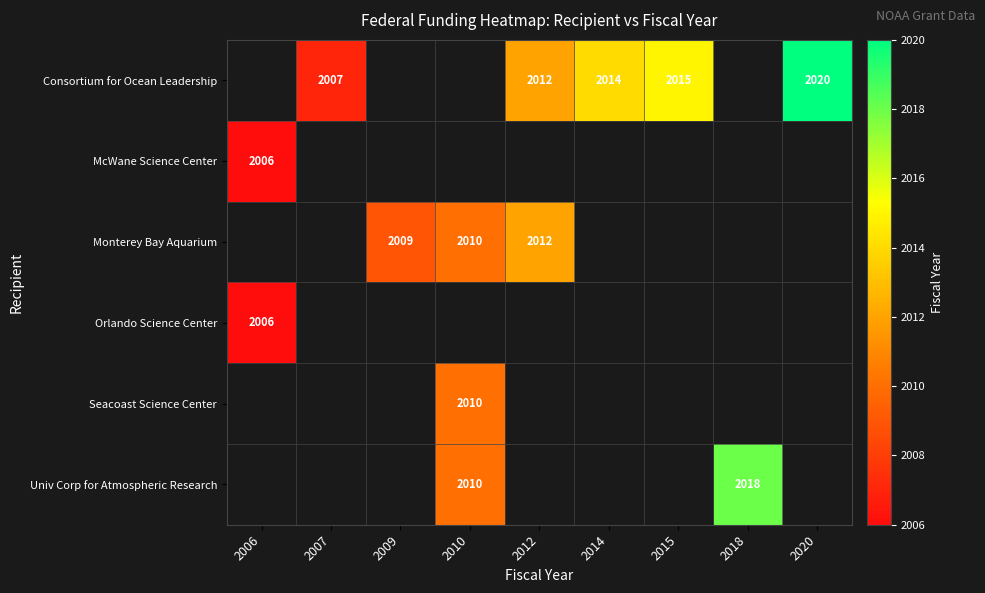

Is it true that Consortium for Ocean Leadership equals 2020 at 2020?

True